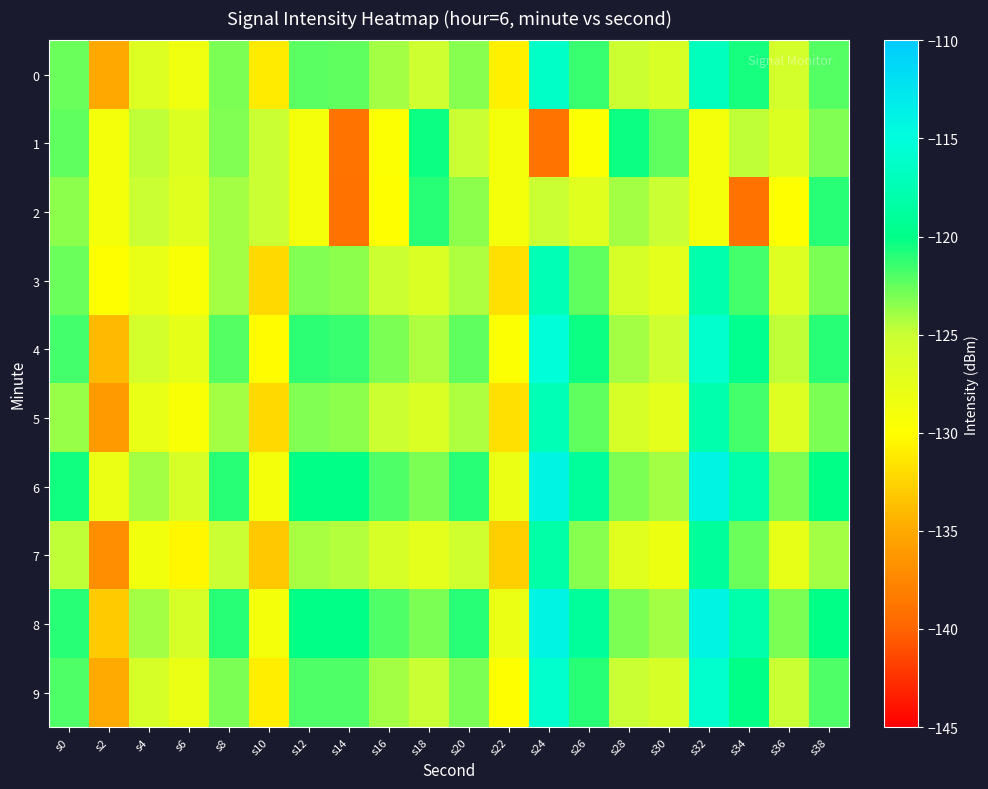

What is the minimum value shown in the chart?

-139.0